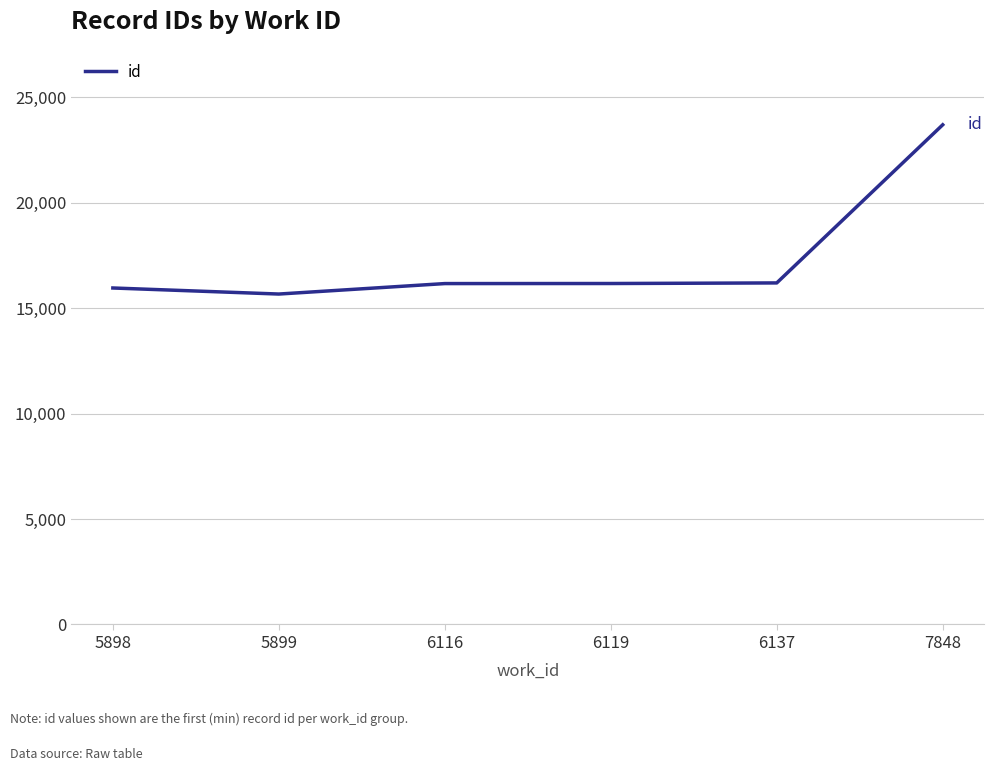

What is the maximum value shown in the chart?

23686